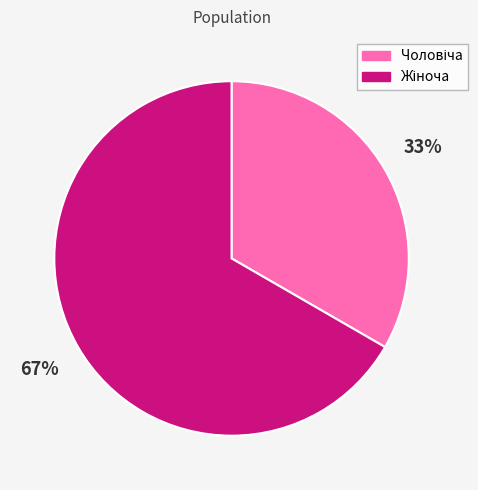

To the nearest percent, what is the average slice percentage?

50%